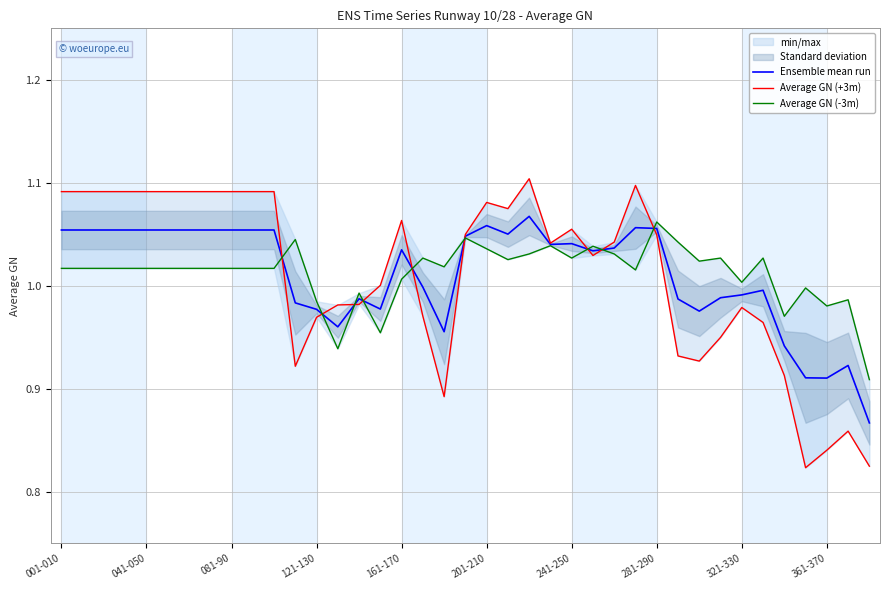

Where is the first local minimum for Average GN (+3m)?

11